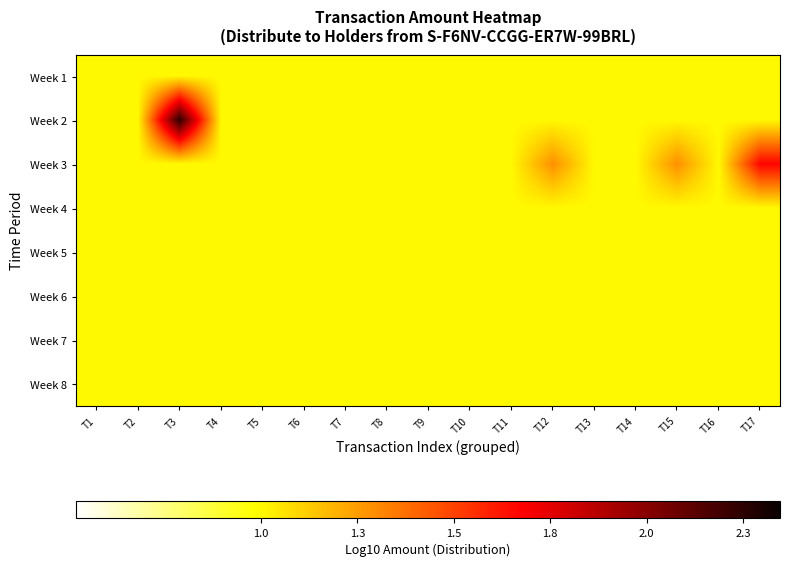

At which category is the sum across all series the highest?

T3